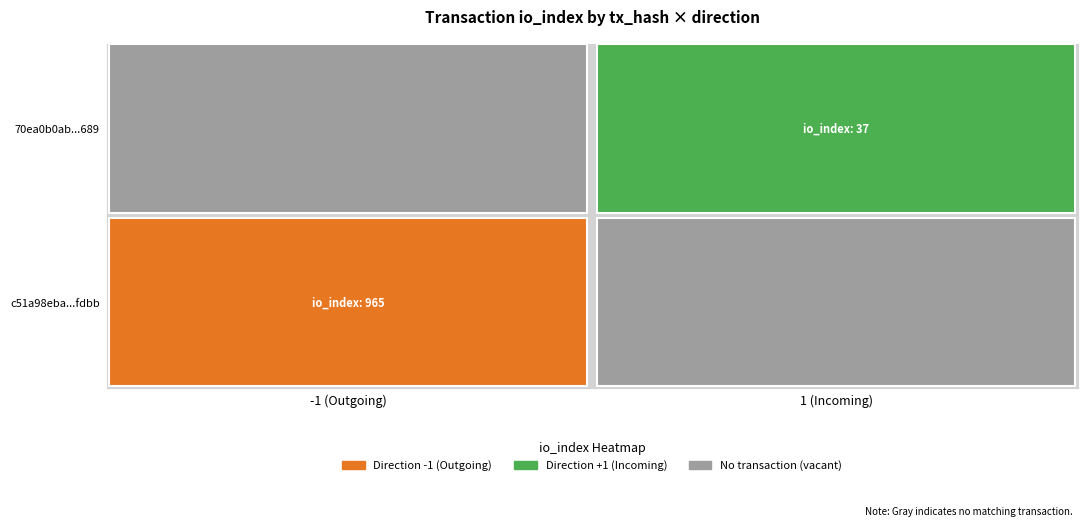

What is the approximate value of c51a98eba839c03f230448da0e38083b984fdbb at direction?

-1